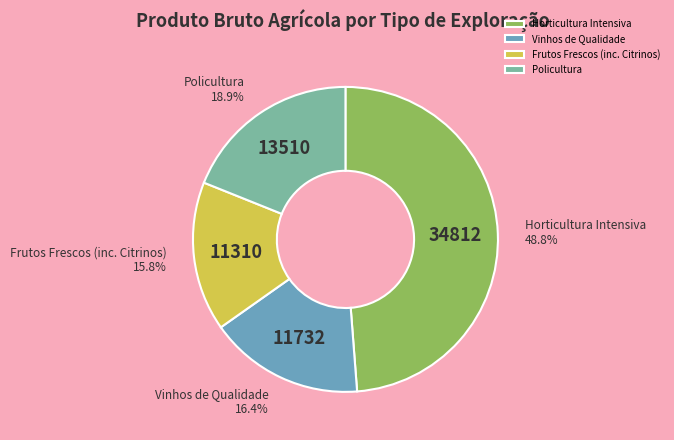

Count the number of slices in the pie.

4